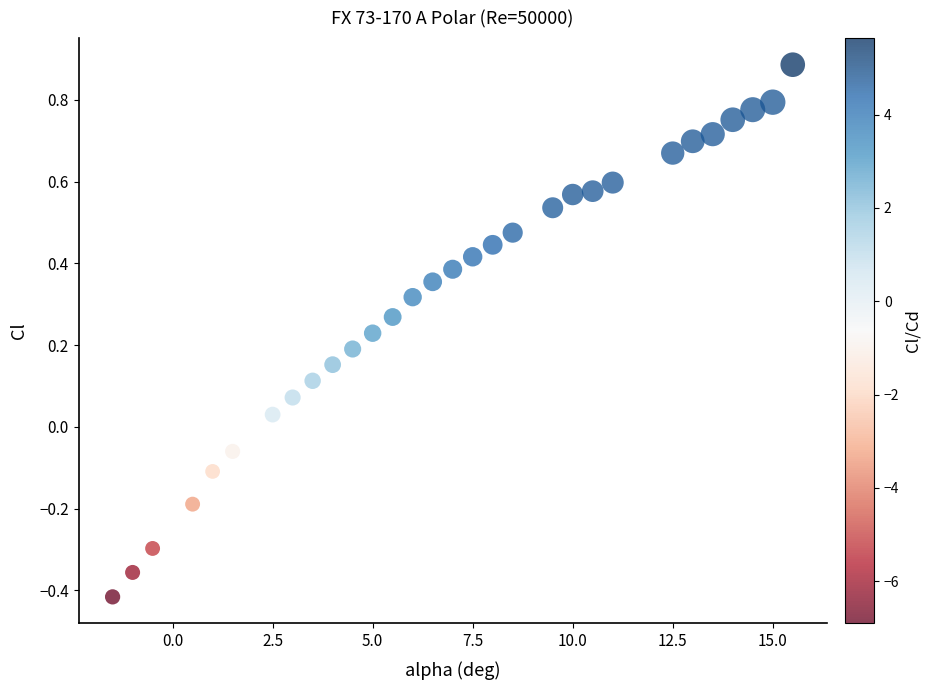

What is the range of X values (max minus min)?

17.0